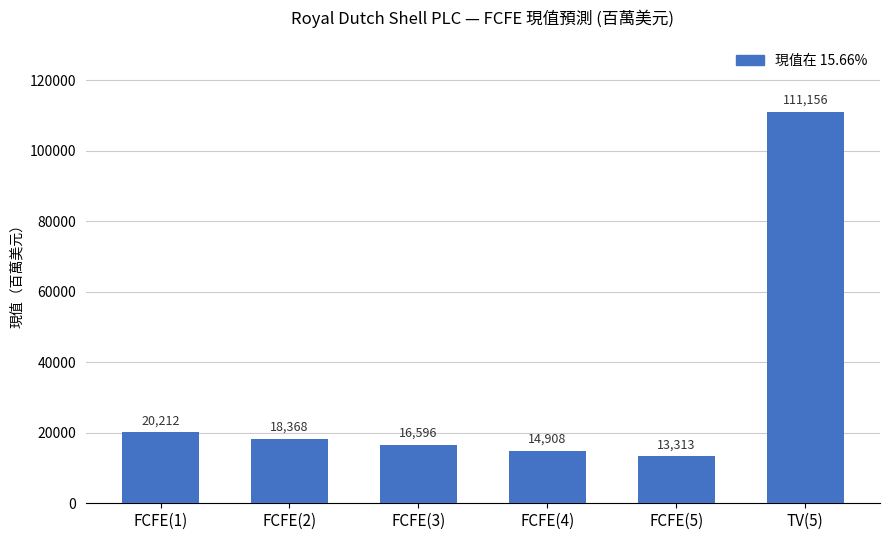

What position from the right is TV(5)?

1